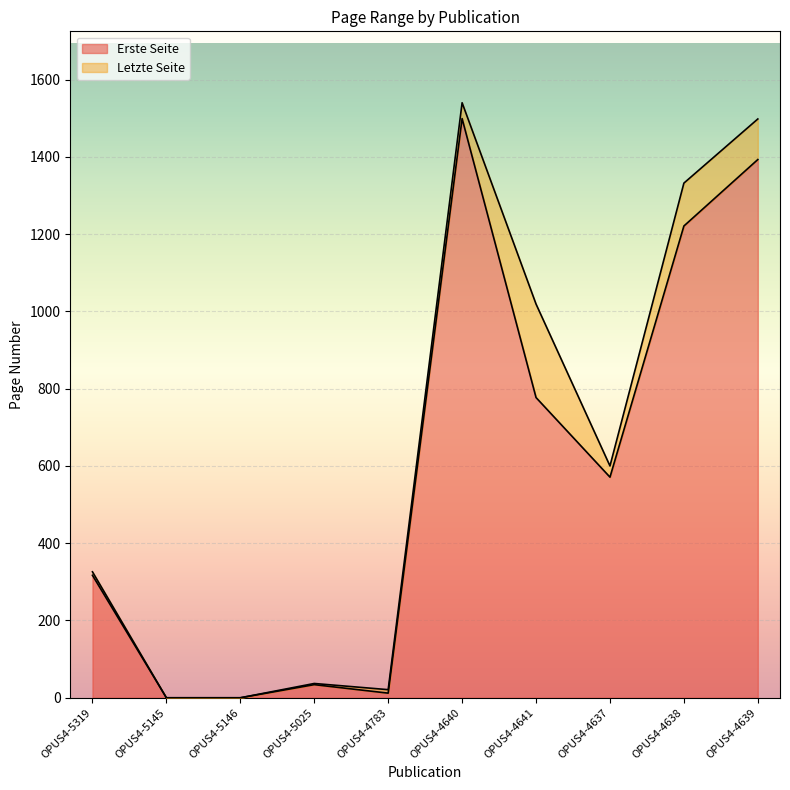

True or false: Erste Seite has more than 0 interior local peaks.

True